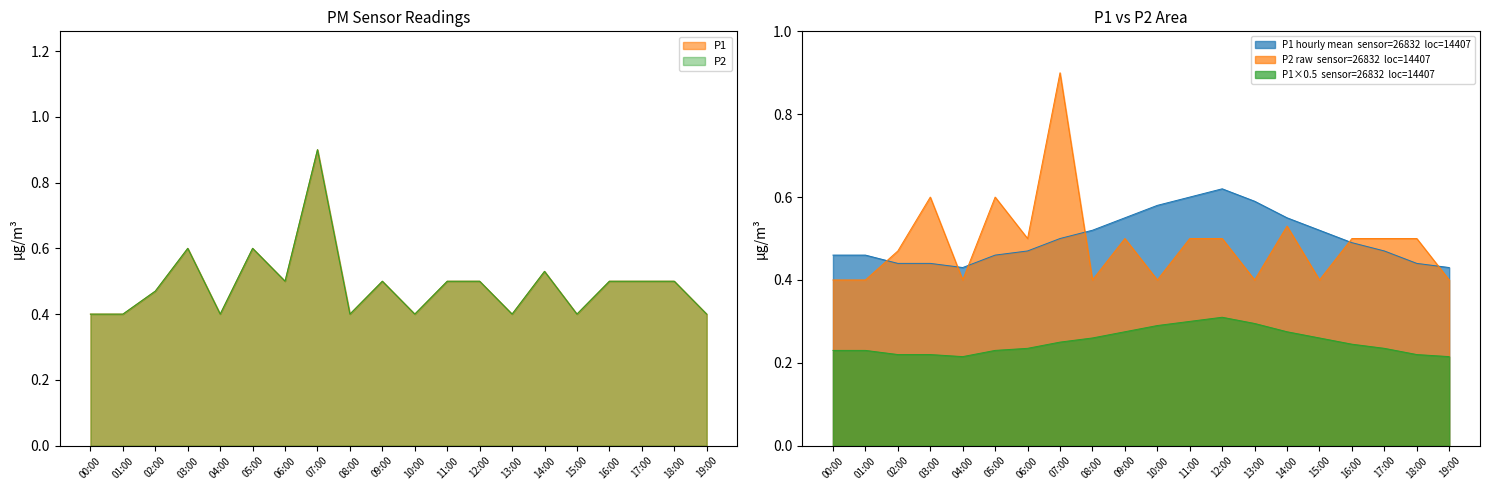

What position from the left is 09:00?

10